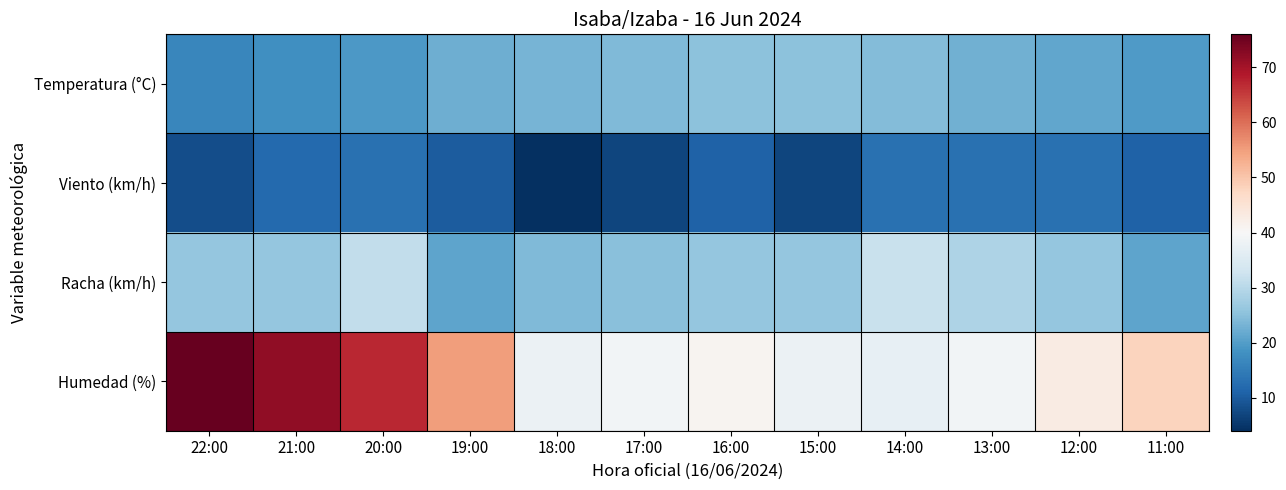

Reading left to right, extract all data points from this chart.

Temperatura (°C): 22:00=16.6	21:00=18.0	20:00=19.3	19:00=22.5	18:00=23.3	17:00=24.1	16:00=25.2	15:00=25.2	14:00=24.4	13:00=22.8	12:00=21.4	11:00=19.7
Viento (km/h): 22:00=8.0	21:00=12.0	20:00=13.0	19:00=10.0	18:00=4.0	17:00=7.0	16:00=11.0	15:00=7.0	14:00=13.0	13:00=13.0	12:00=13.0	11:00=11.0
Racha (km/h): 22:00=26.0	21:00=26.0	20:00=31.0	19:00=21.0	18:00=24.0	17:00=25.0	16:00=26.0	15:00=26.0	14:00=32.0	13:00=29.0	12:00=26.0	11:00=21.0
Humedad (%): 22:00=76.0	21:00=72.0	20:00=67.0	19:00=55.0	18:00=38.0	17:00=39.0	16:00=41.0	15:00=38.0	14:00=37.0	13:00=39.0	12:00=43.0	11:00=48.0